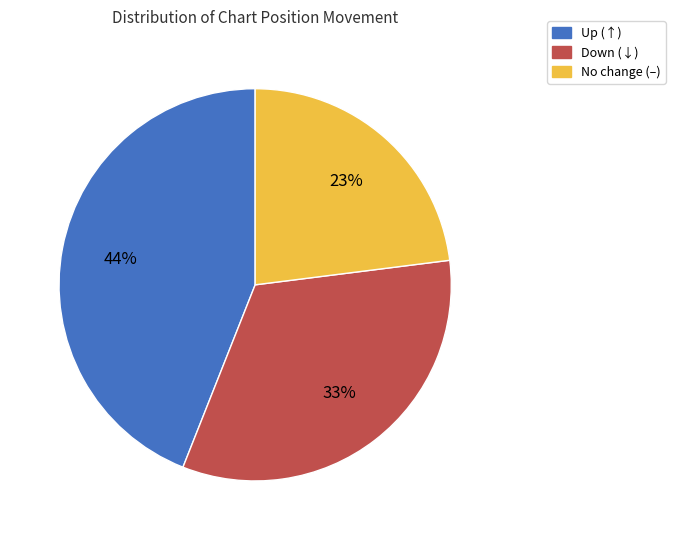

Does any single category account for the majority?

No